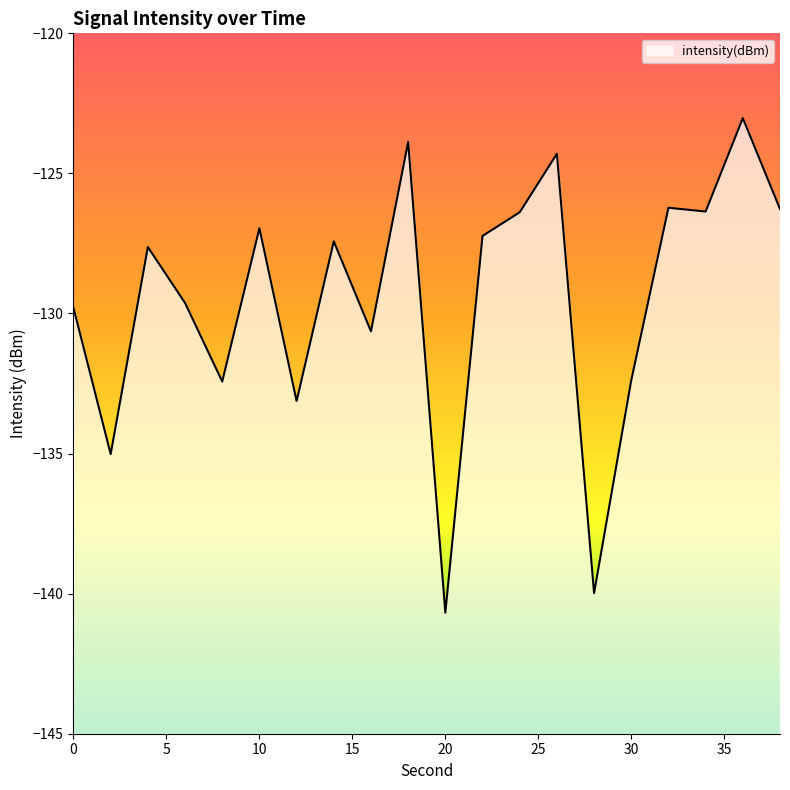

What is the value of the 5th point from the left?

-132.4